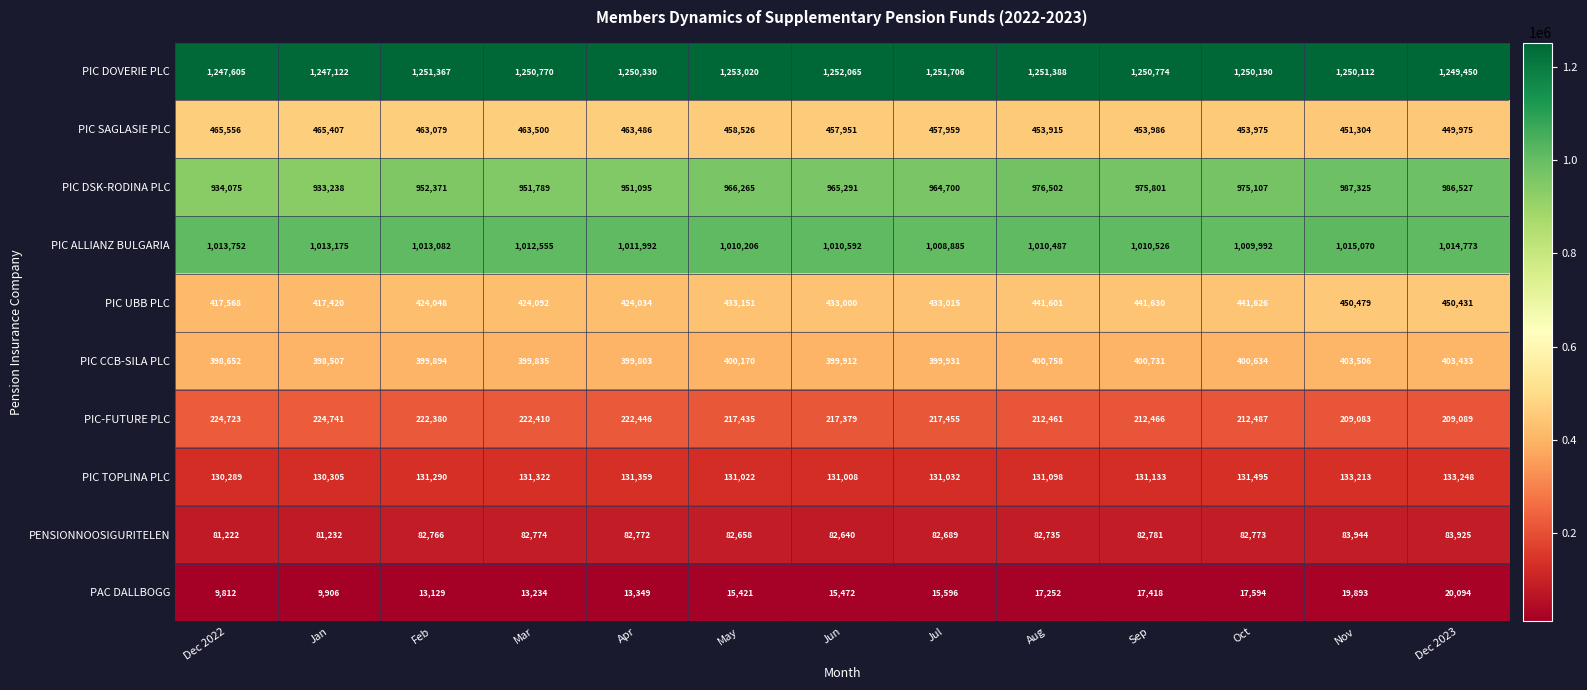

List the series in order of their peak value, lowest first.

PAC DALLBOGG, PENSIONNOOSIGURITELEN, PIC TOPLINA PLC, PIC-FUTURE PLC, PIC CCB-SILA PLC, PIC UBB PLC, PIC SAGLASIE PLC, PIC DSK-RODINA PLC, PIC ALLIANZ BULGARIA, PIC DOVERIE PLC